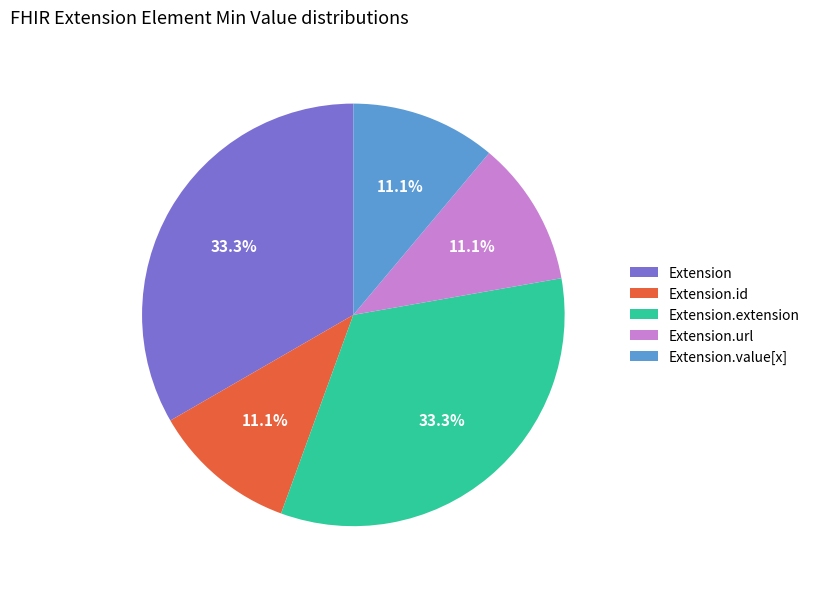

To the nearest percent, what is the average slice percentage?

20%